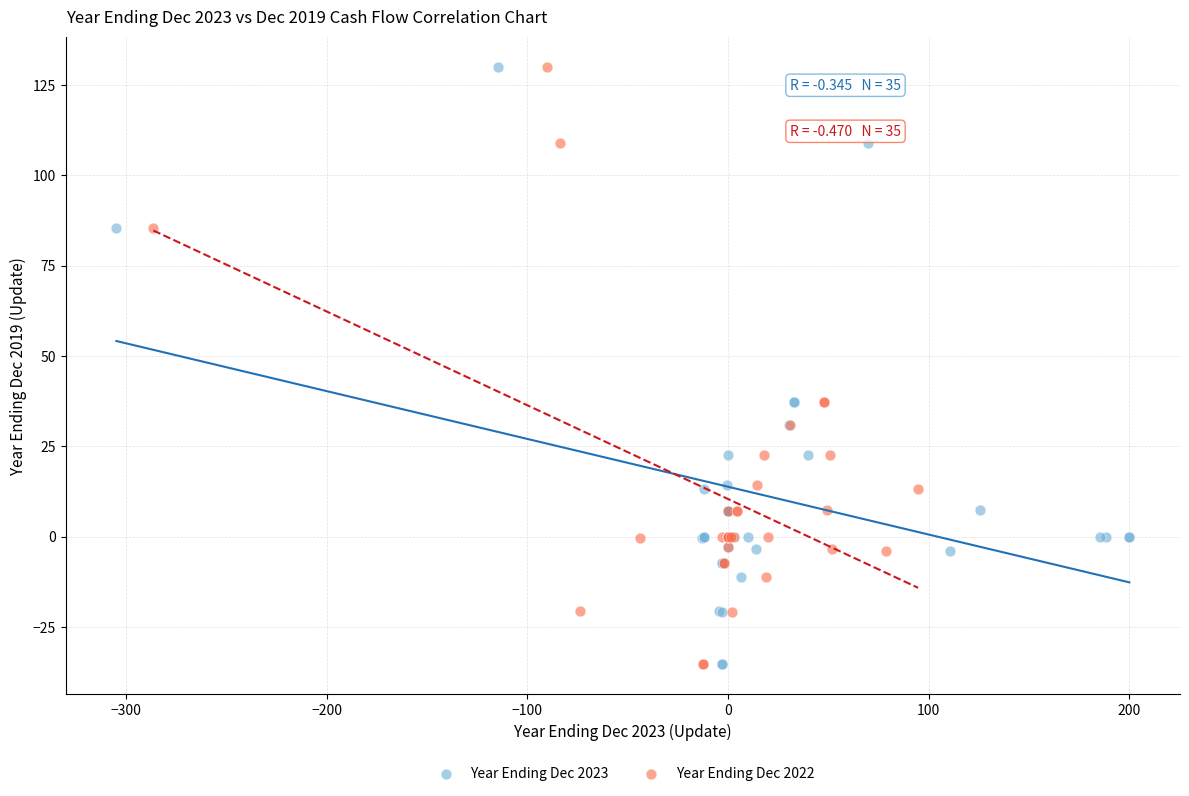

What are all the series names shown in the legend?

Year Ending Dec 2023, Year Ending Dec 2022